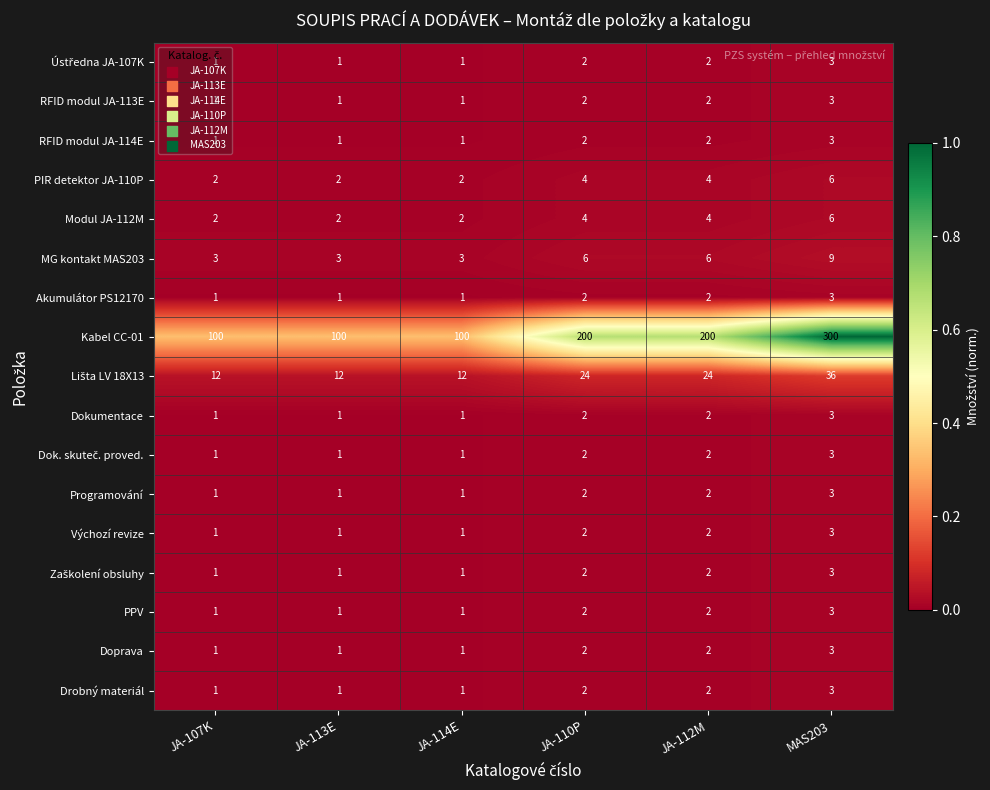

The value of Výchozí revize at JA-112M is 2. True or false?

True